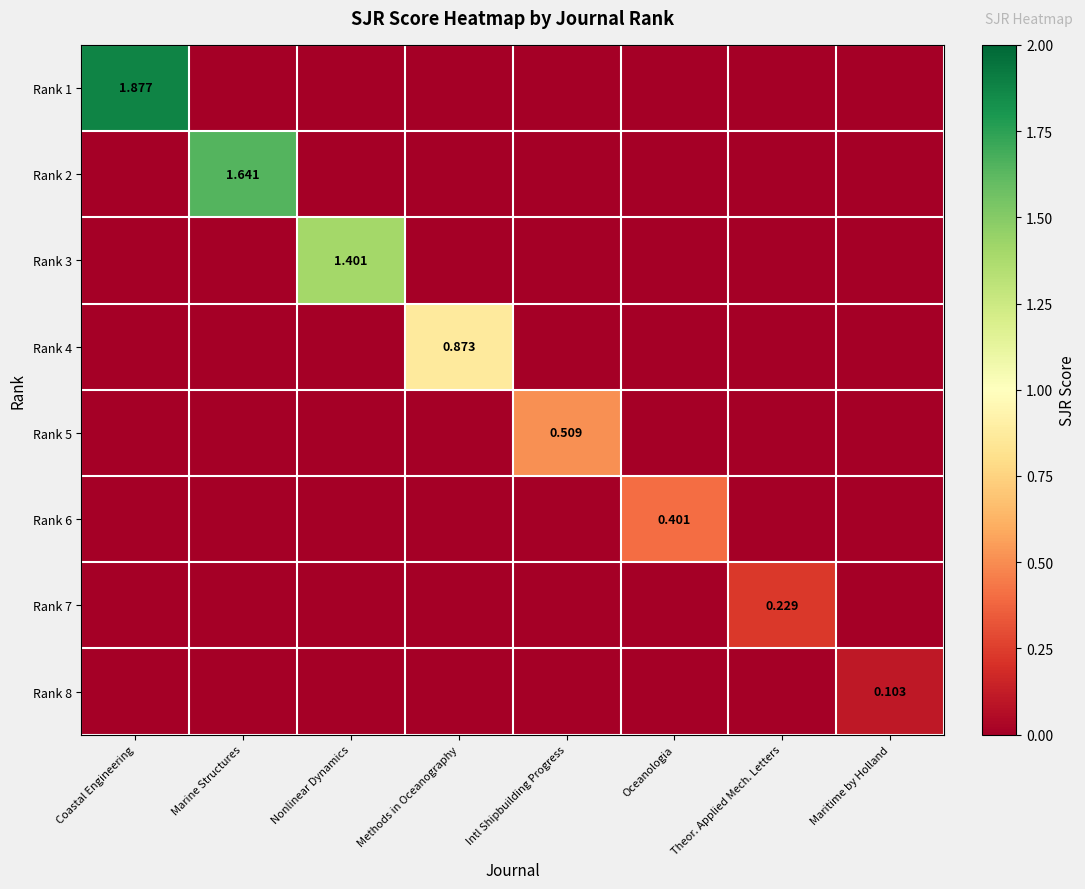

Is the value of Rank 5 at Intl Shipbuilding Progress greater than the value of Rank 8 at Nonlinear Dynamics?

Yes